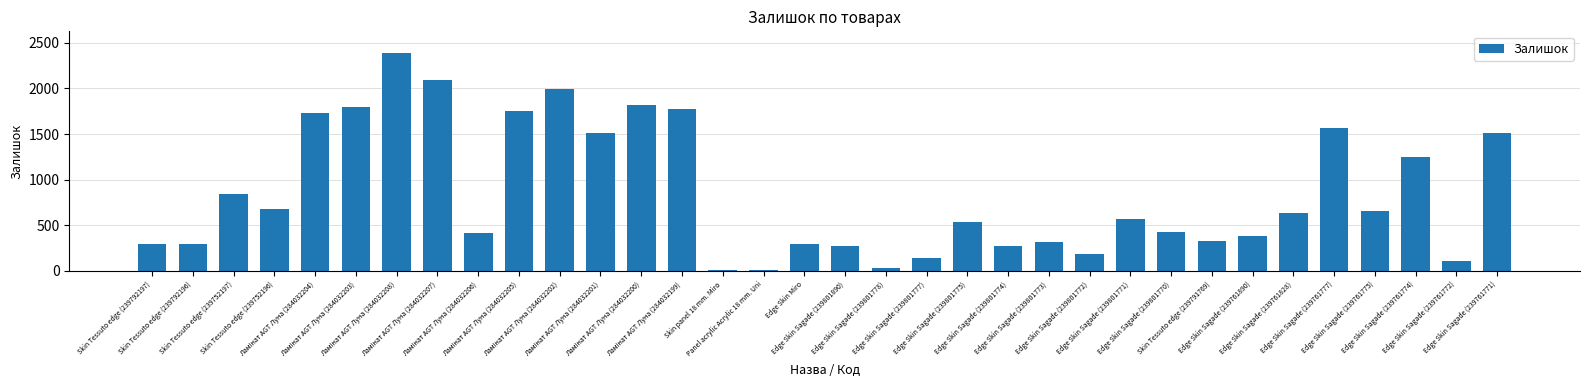

Which has a higher value, Skin Tessuto edge (239752197) or Edge Skin Sagade (239761775)?

Skin Tessuto edge (239752197)